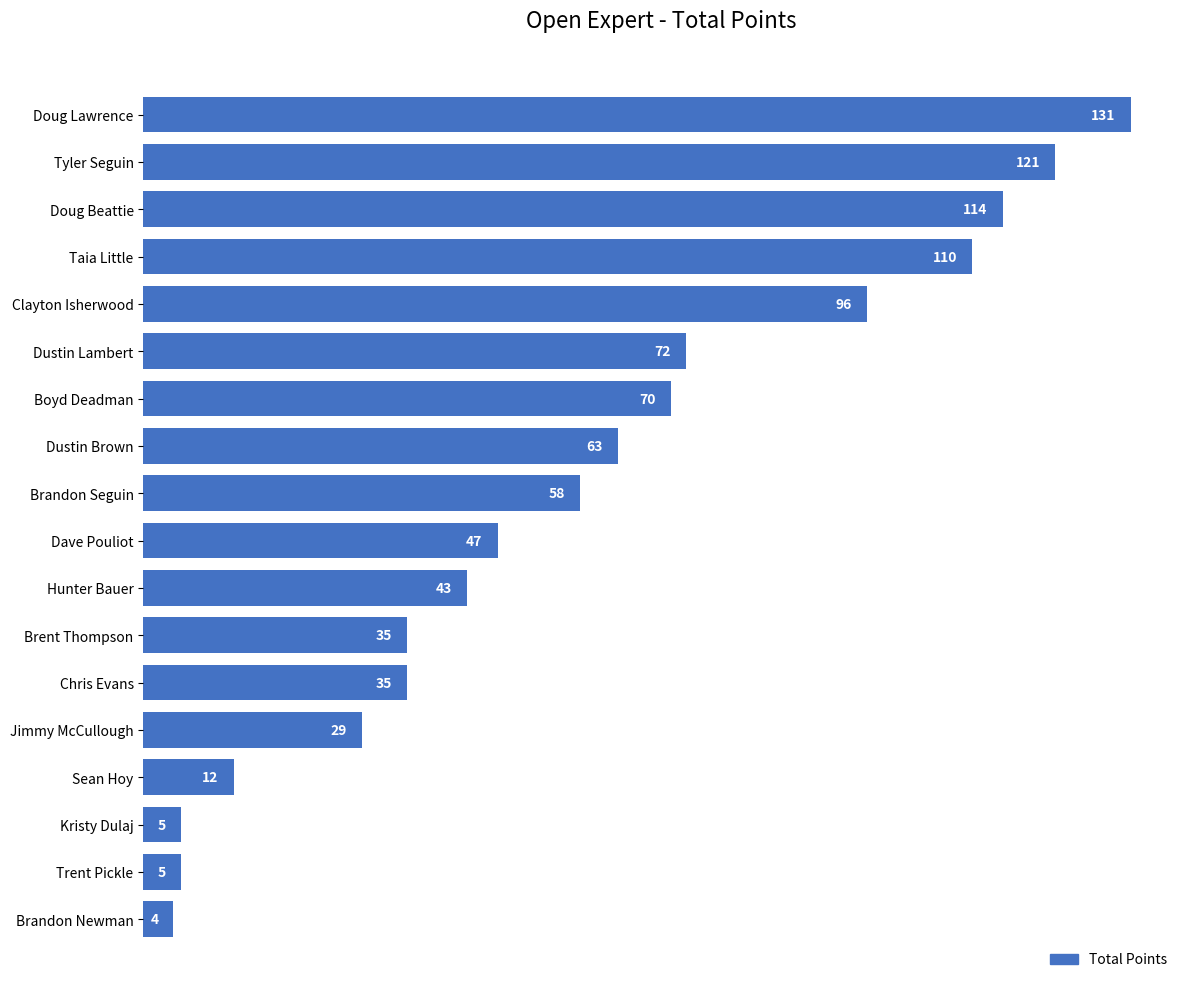

Where is the data nearest to the value 67?

Boyd Deadman